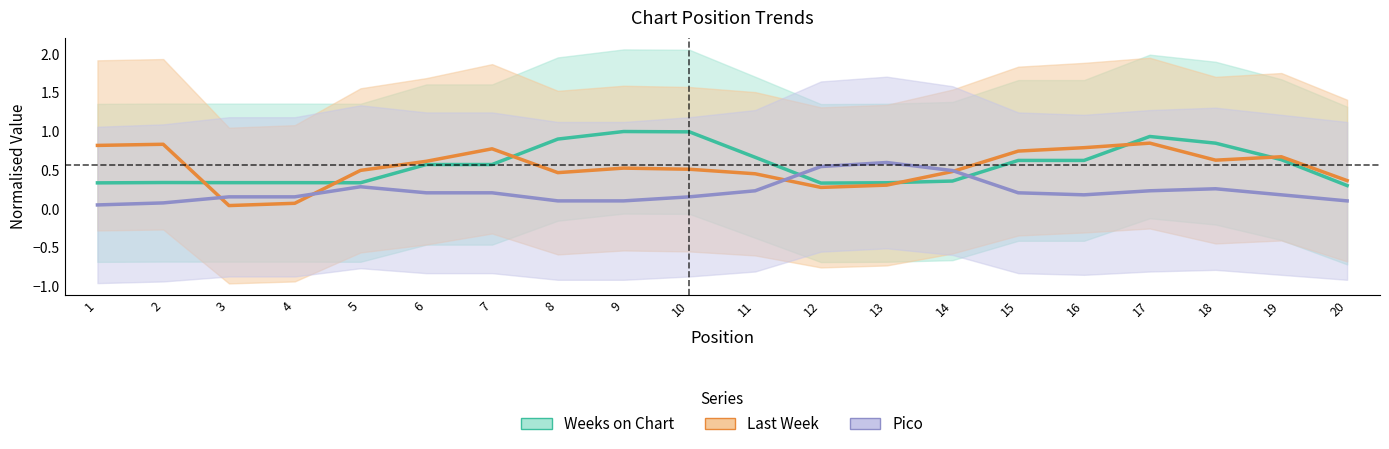

What is the sum of the Pico values at 12 and 4?

0.7